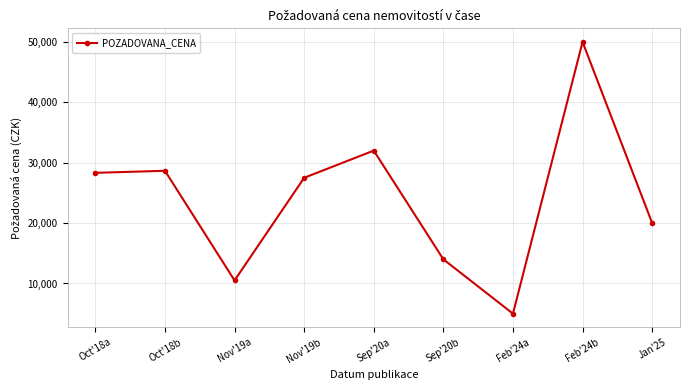

True or false: there are more than 1 points higher than both neighbors.

True